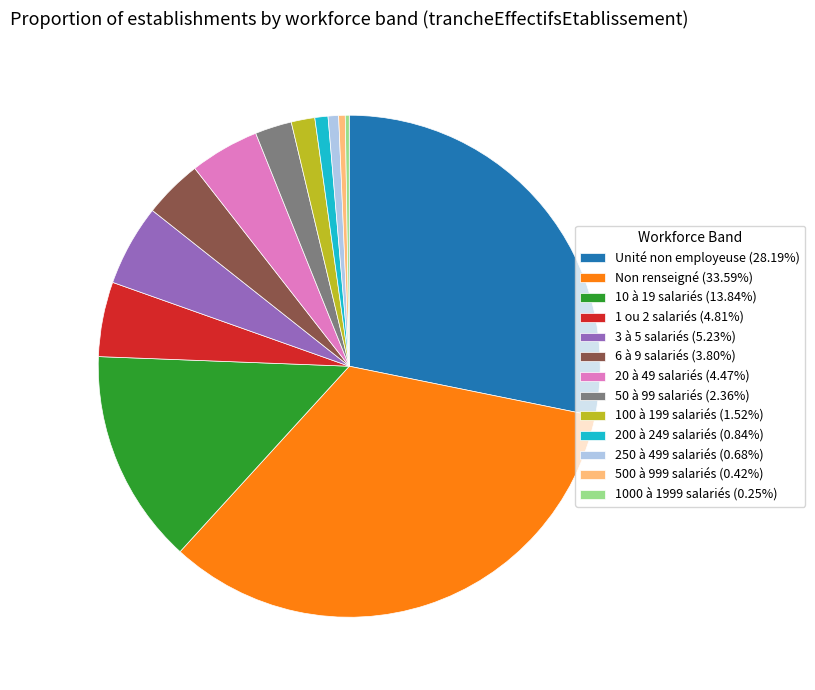

Is there a majority slice in this chart?

No